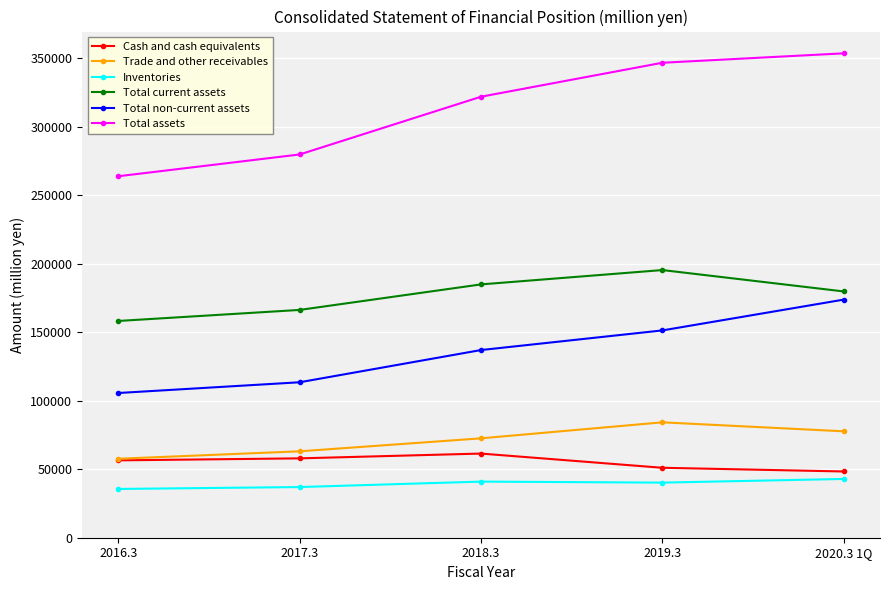

At 2017.3, list the series in order from largest to smallest.

Total assets, Total current assets, Total non-current assets, Trade and other receivables, Cash and cash equivalents, Inventories